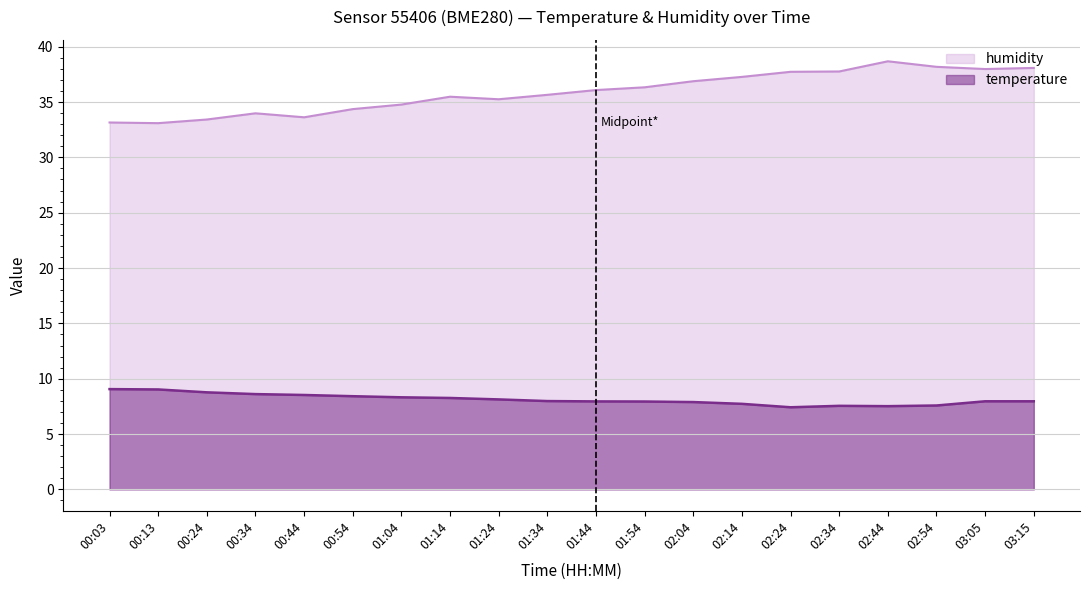

At which category does the chart reach its minimum across all series?

02:24